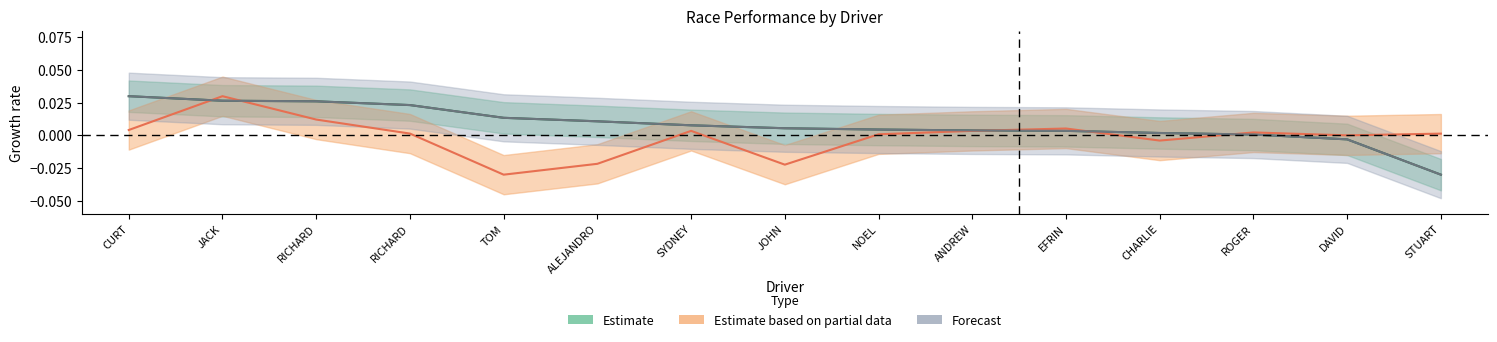

At which category is the sum across all series the highest?

JACK